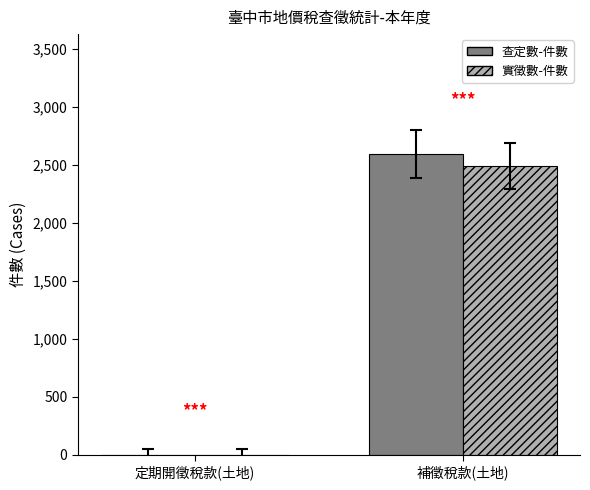

Which category has the highest value across all series?

補徵稅款(土地)